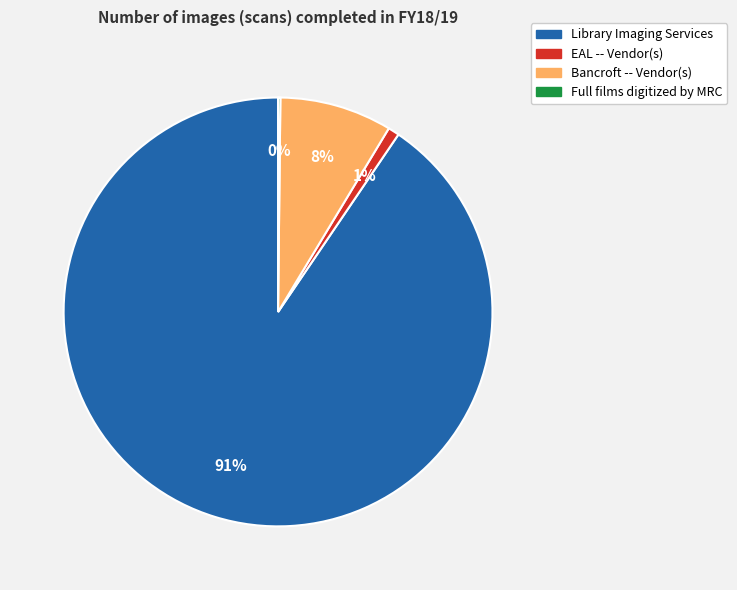

To the nearest percent, what is the average slice percentage?

25%